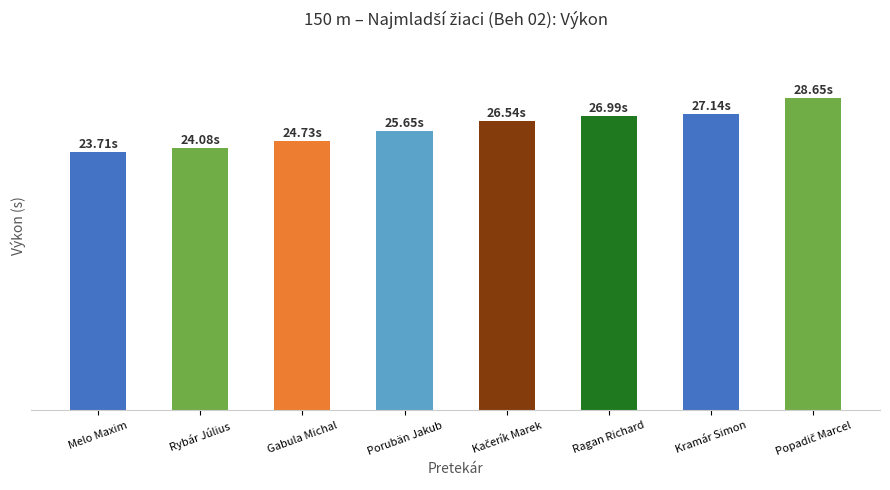

What is the label of the 8th bar from the left?

Popadič Marcel